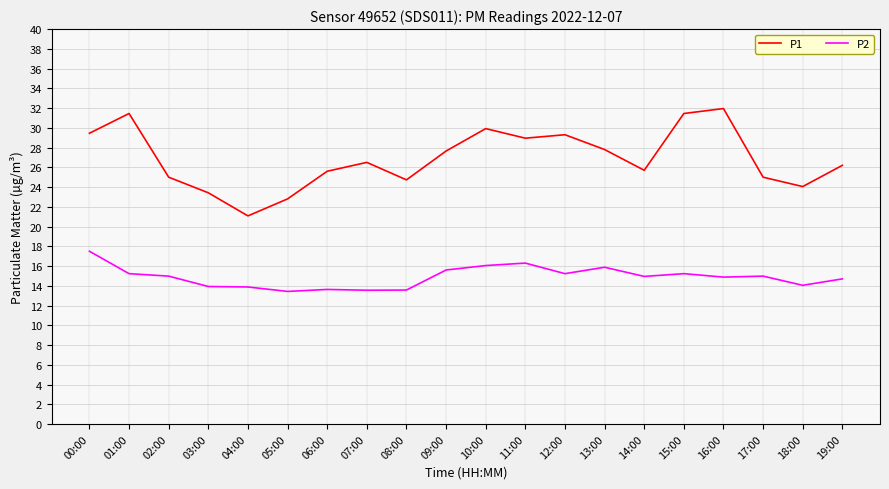

What is the difference between the maximum and minimum values in the P2 series?

4.1